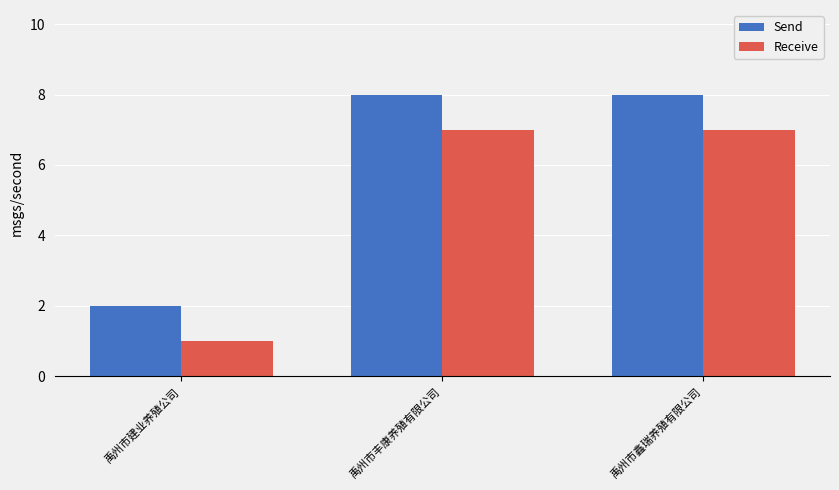

Read the Receive value at 禹州市丰康养殖有限公司.

7